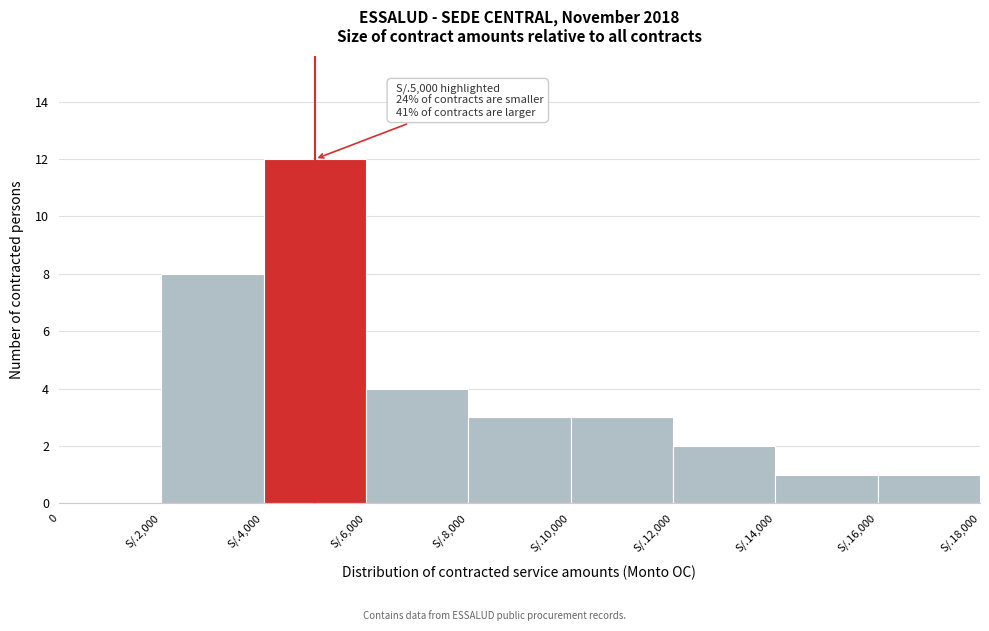

Reading left to right, what are all the values shown in this chart?

0=0	S/.2,000=8	S/.4,000=12	S/.6,000=4	S/.8,000=3	S/.10,000=3	S/.12,000=2	S/.14,000=1	S/.16,000=1